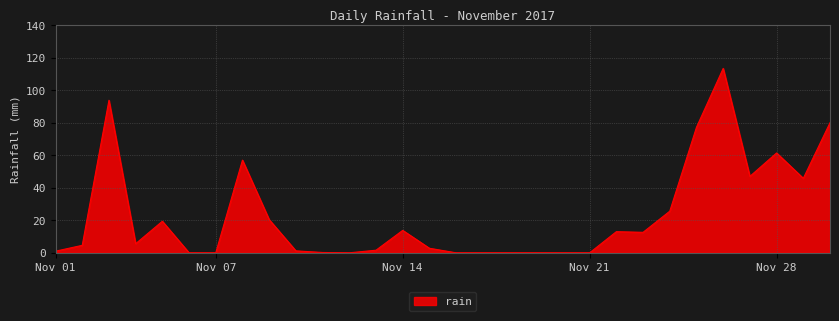

What is the difference between the maximum and minimum values?

113.4